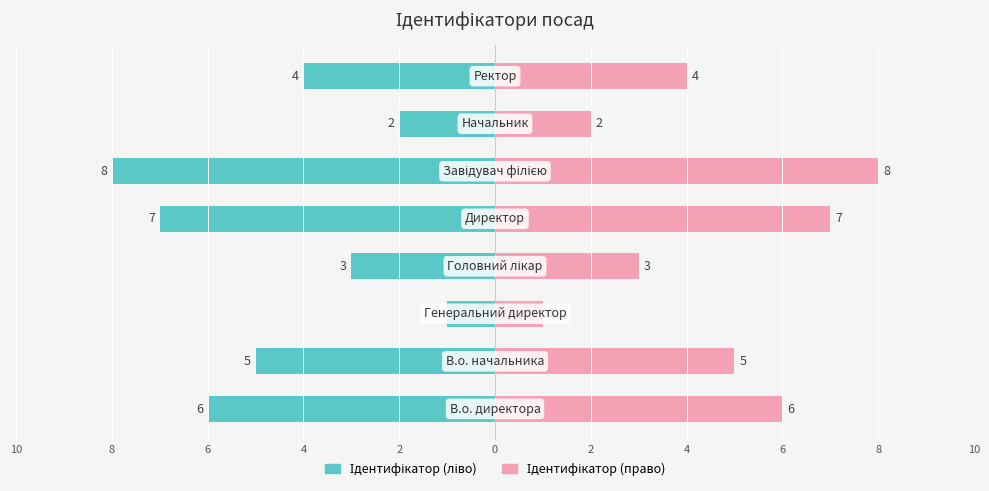

The value of Ідентифікатор (ліво) at 8 is -3. True or false?

False